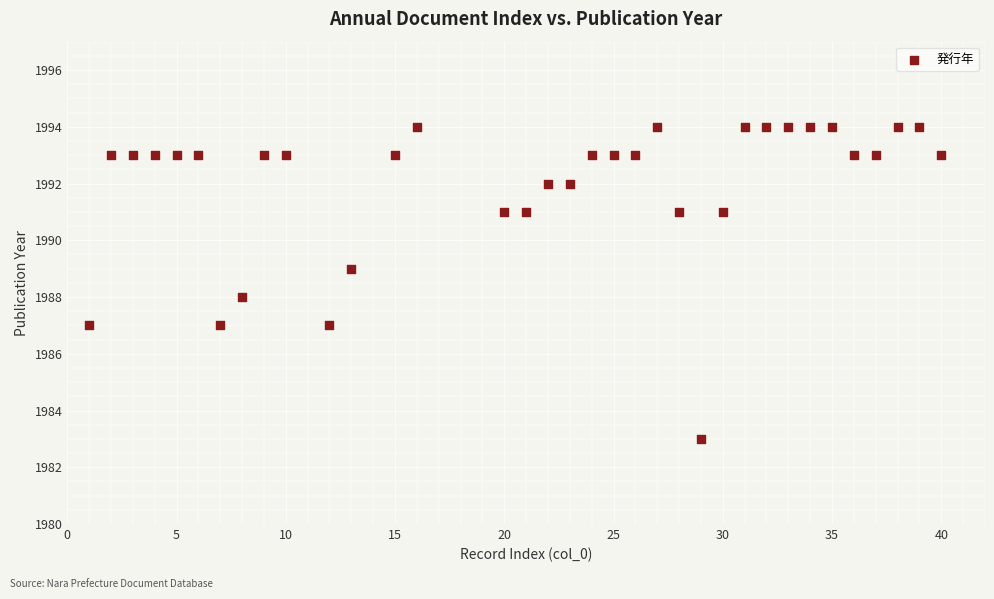

What is the range of X values (max minus min)?

39